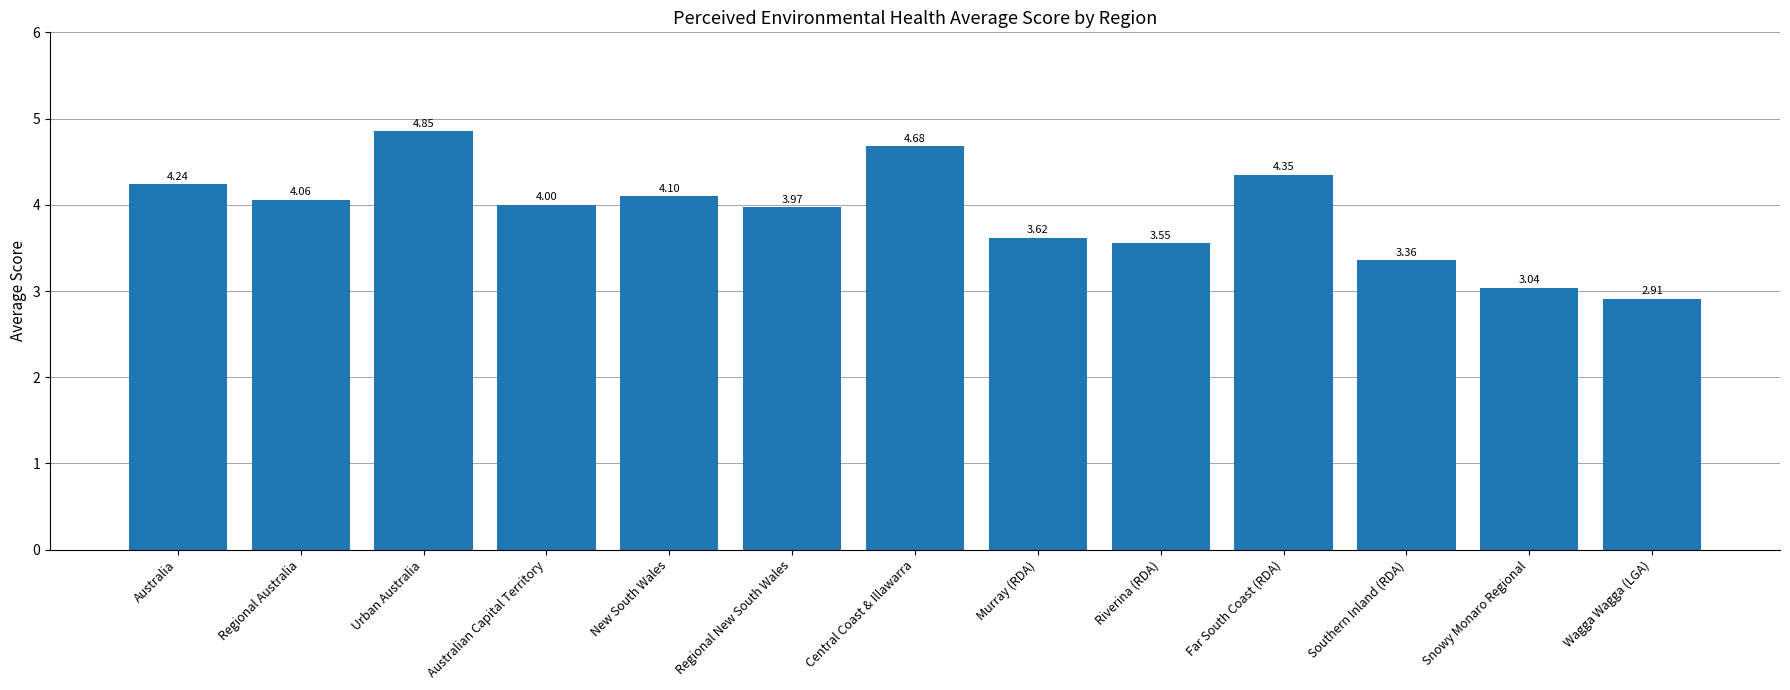

What is the label of the 3rd bar from the left?

Urban Australia